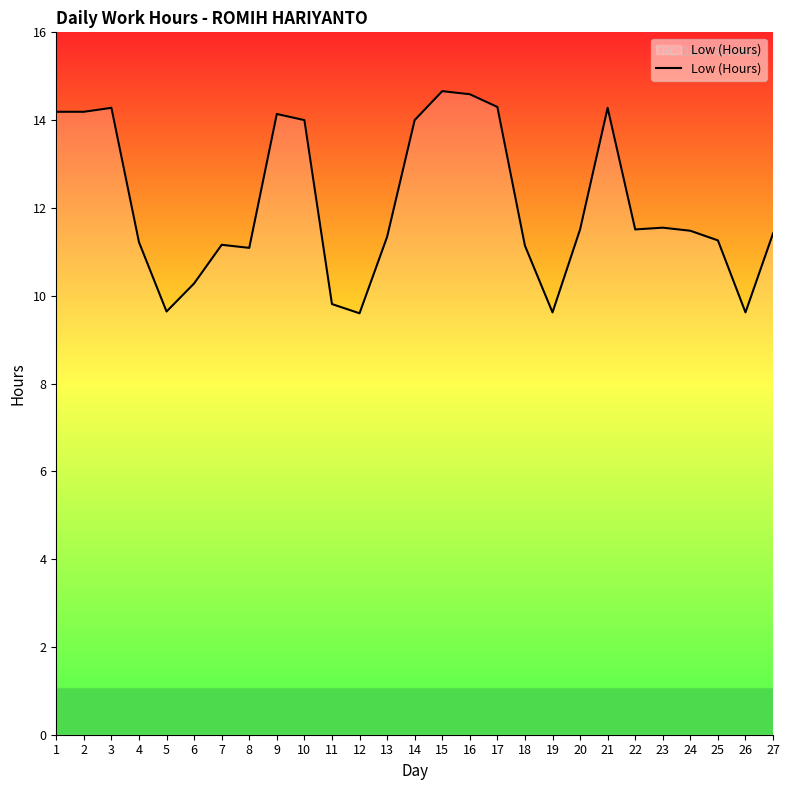

How many lines are shown in the chart?

1